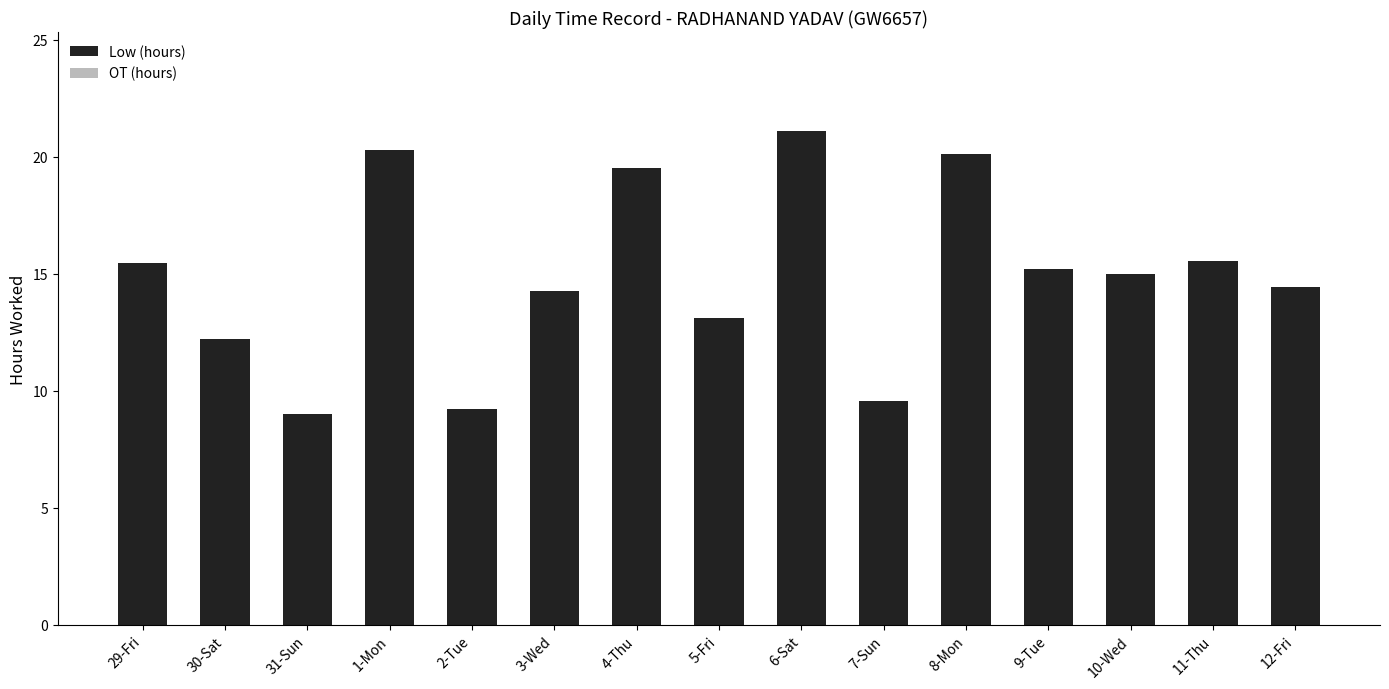

What is the difference between the second highest and second lowest values?

11.0